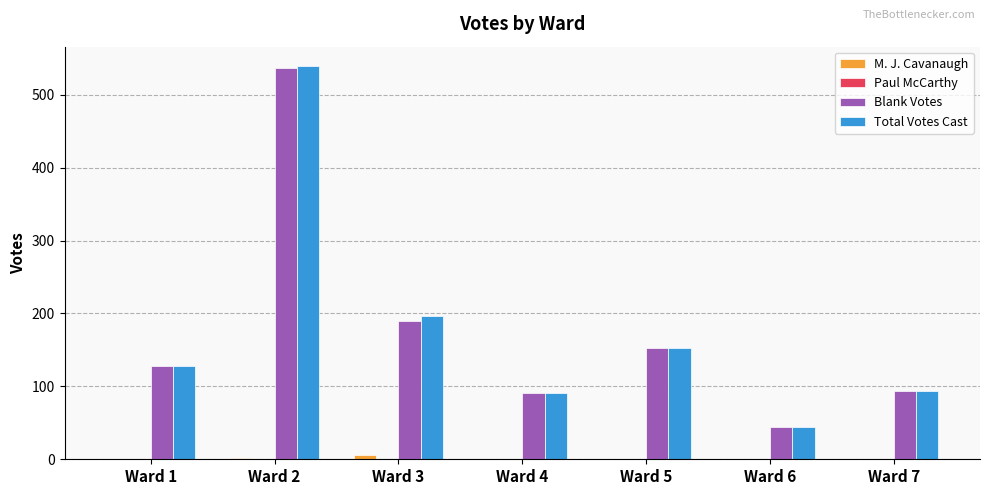

What is the maximum value shown in the chart?

539